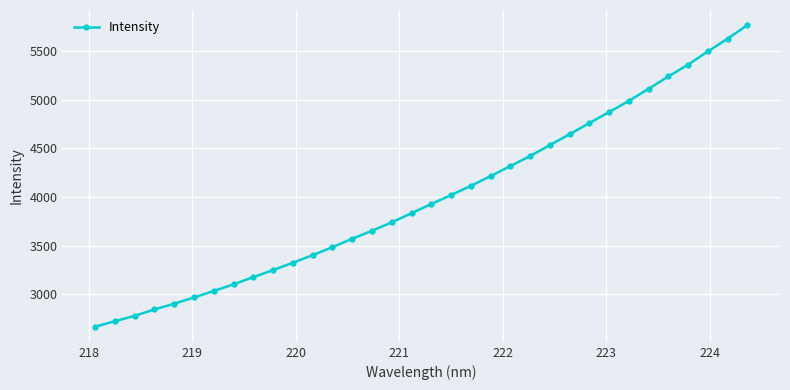

Count the number of values greater than 3927.

17